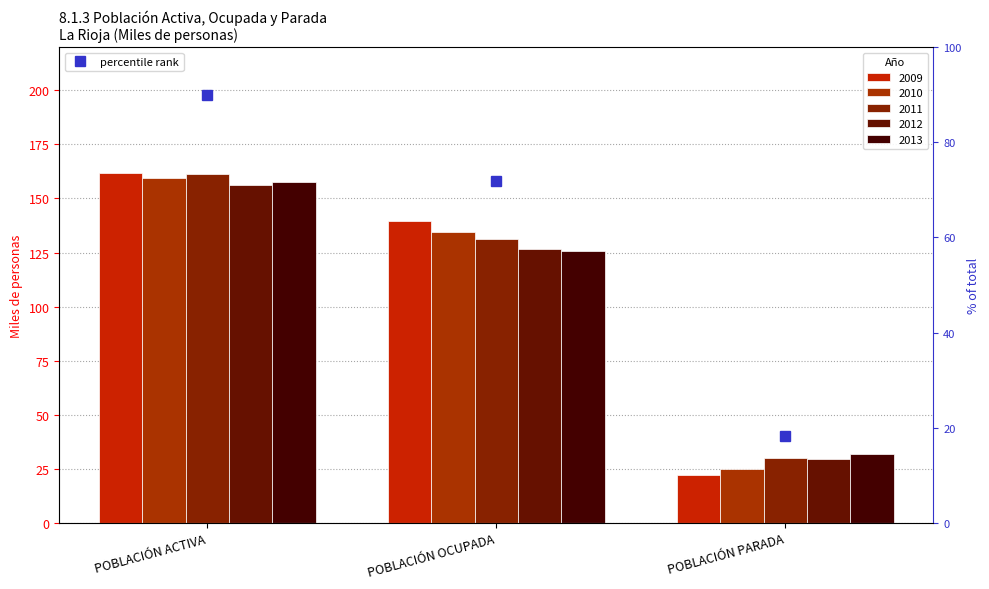

What is the change in value from POBLACIÓN ACTIVA to POBLACIÓN PARADA?

-71.8